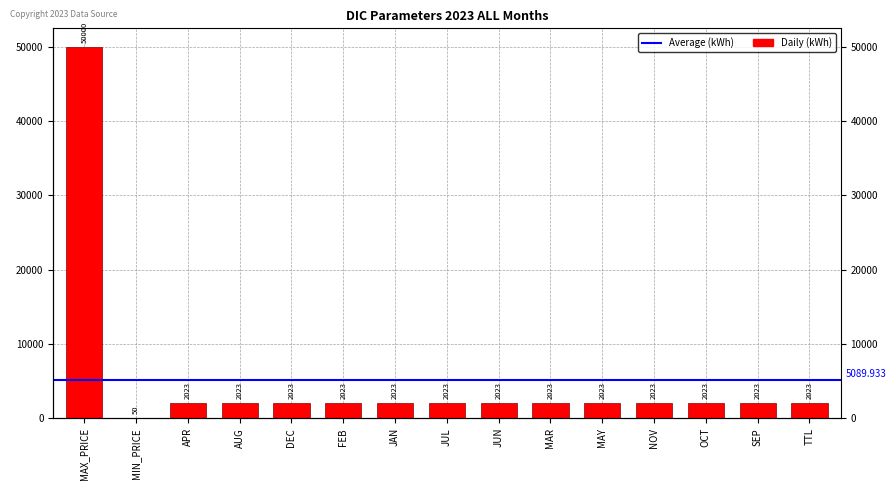

What is the difference between the second highest and minimum values?

1973